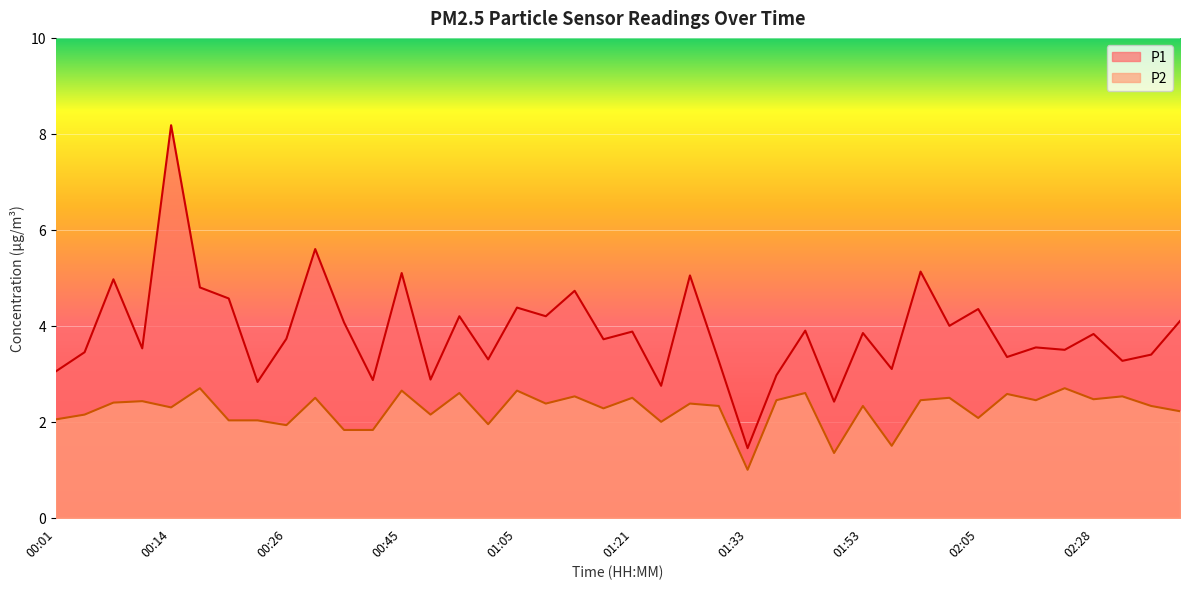

What is the label of the 31st point from the right?

00:29